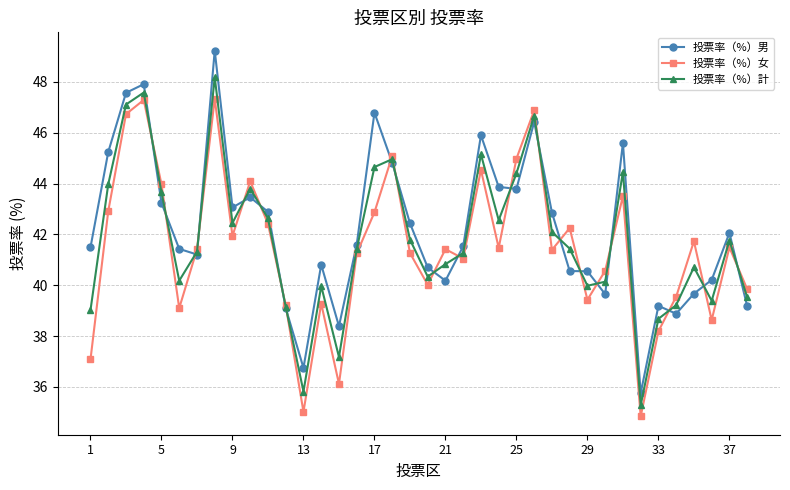

Does the chart have visible grid lines?

Yes